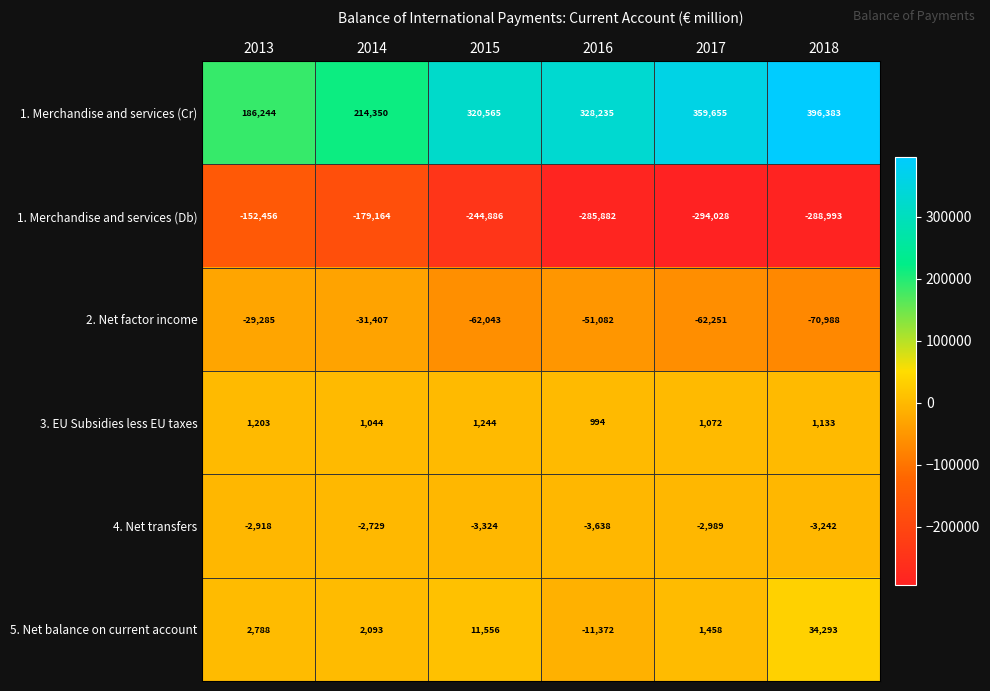

What is the maximum value shown in the chart?

396383